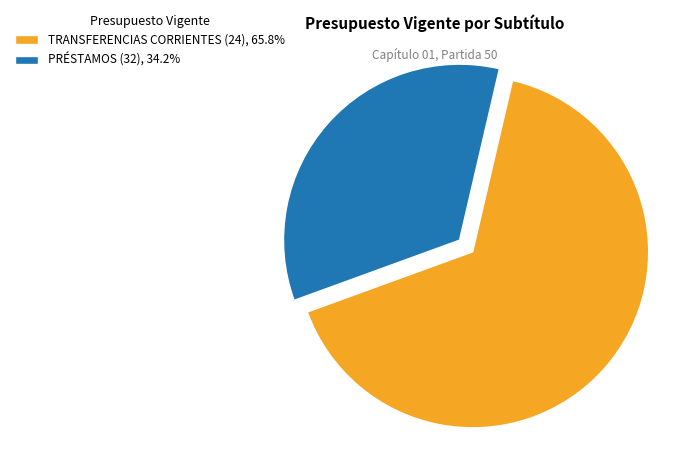

Is the sum of PRÉSTAMOS (32) and TRANSFERENCIAS CORRIENTES (24) greater than half?

Yes